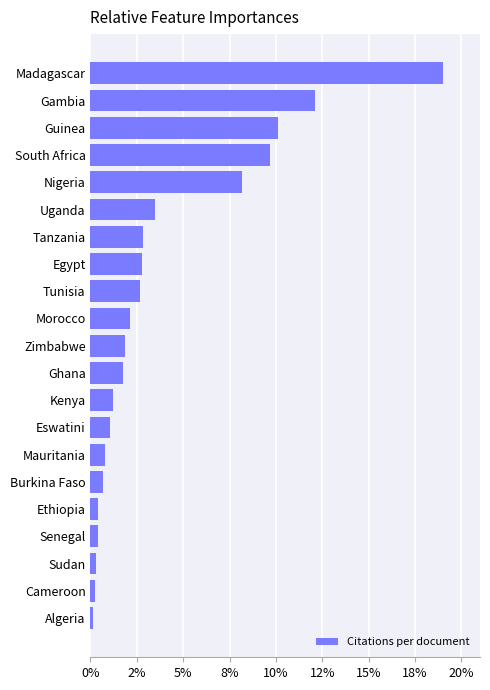

What is the average value?

3.9